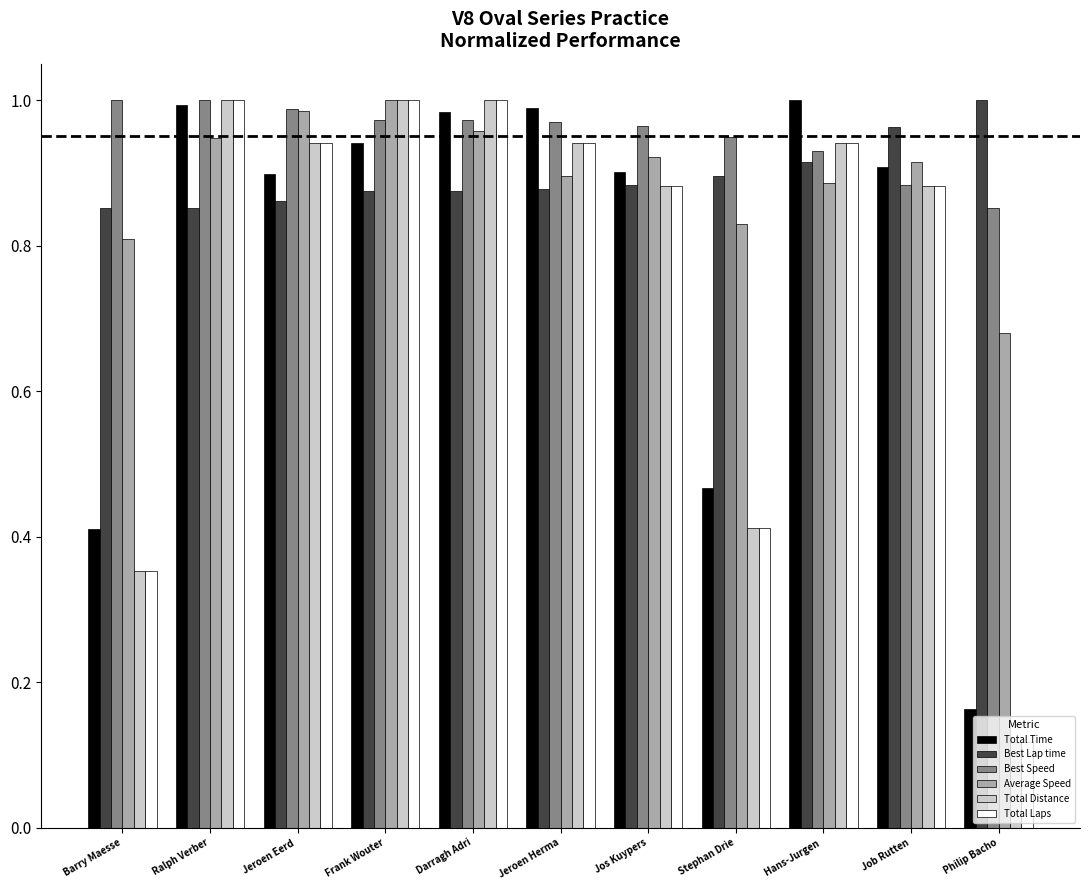

What is the sum of the Best Lap time values at Jos Kuypers and Jeroen Herma?

1.8